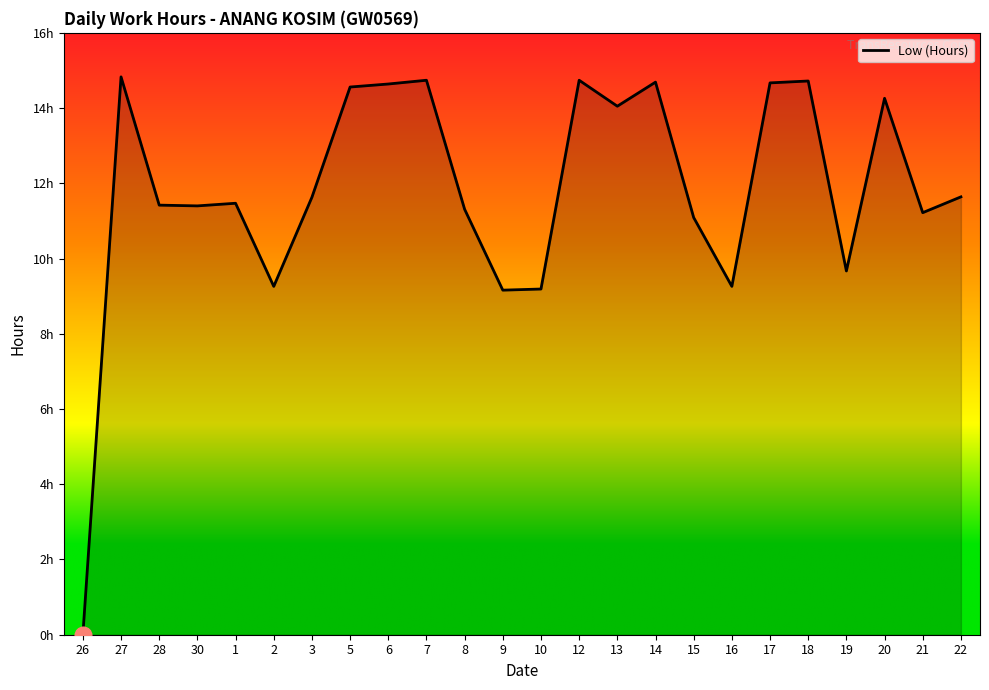

Does the chart display data point markers on the line(s)?

No